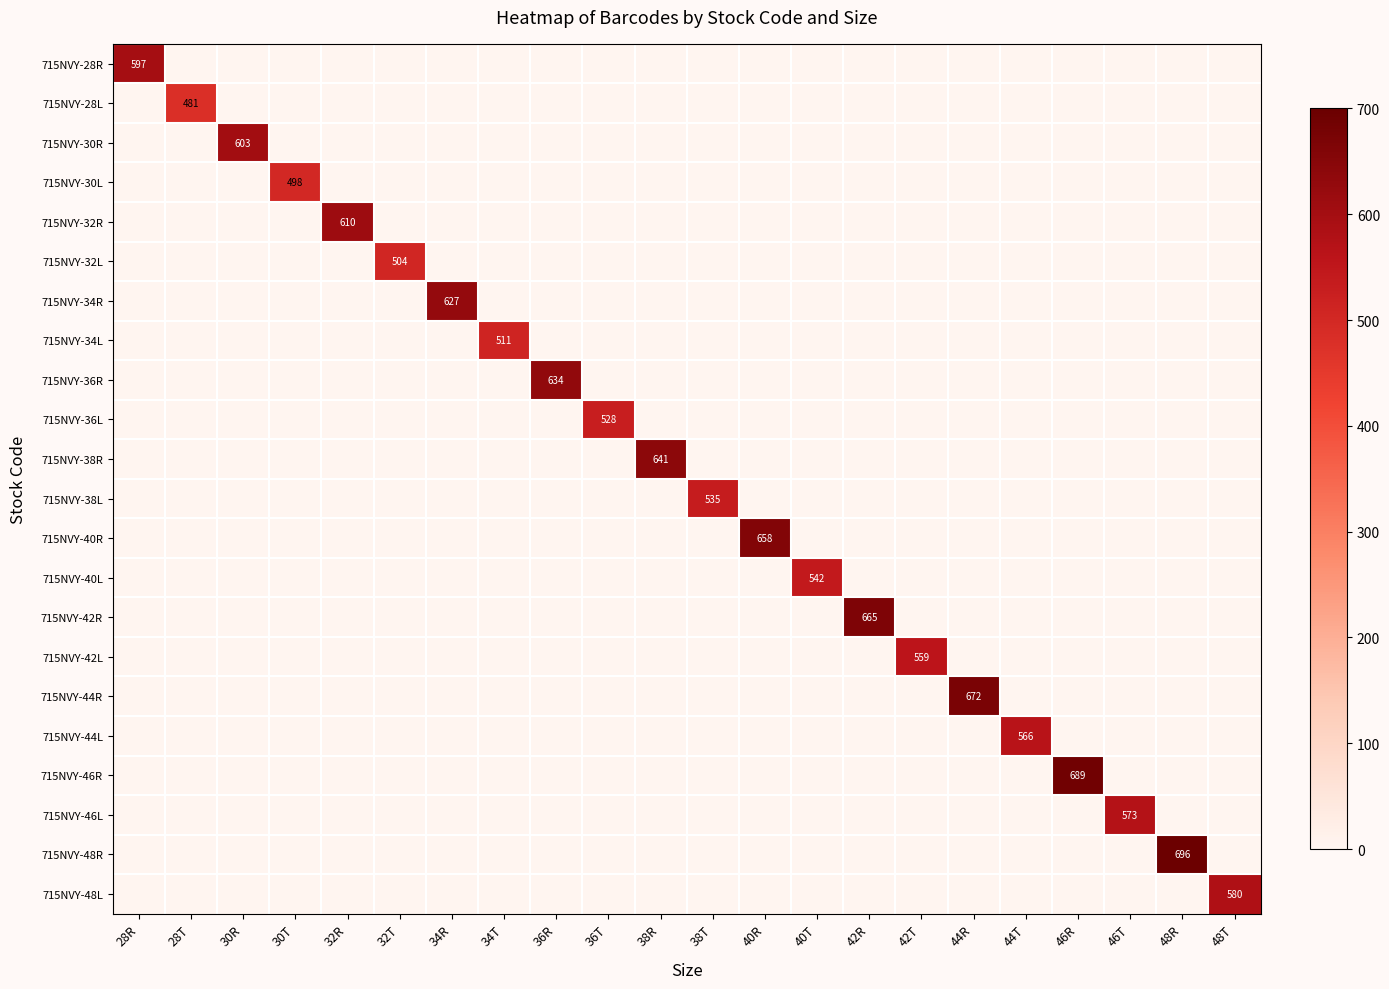

Is it true that 715NVY-42R equals 891 at 42R?

False